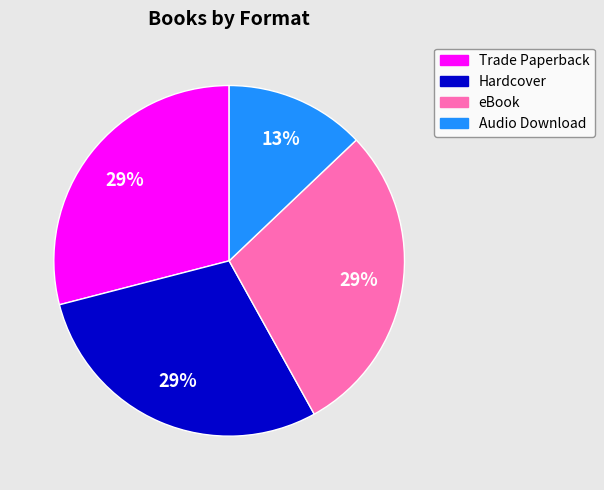

To the nearest percent, what is the difference between the largest and smallest slice percentages?

16%